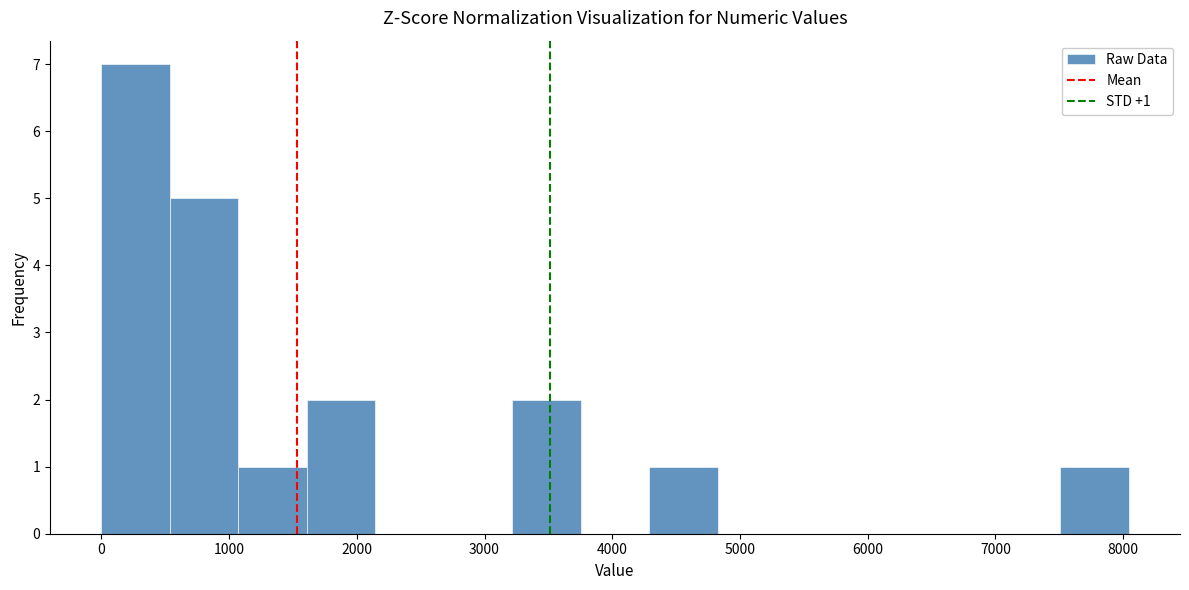

Over which range of the x-axis is the bar tallest?

0 to 500